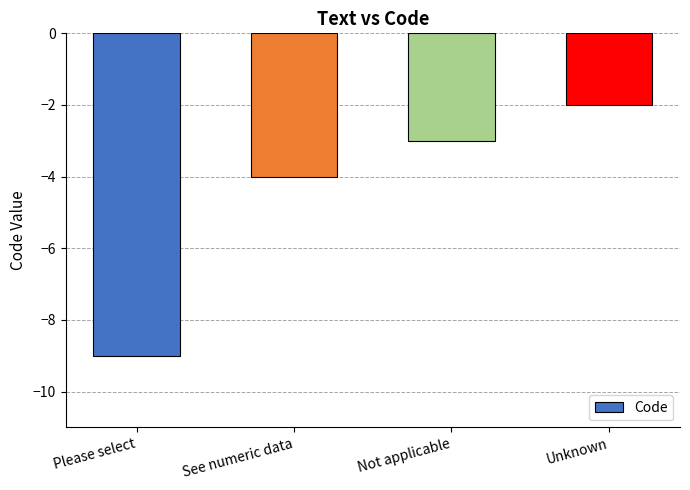

Reading left to right, extract all data points from this chart.

Please select=-9	See numeric data=-4	Not applicable=-3	Unknown=-2